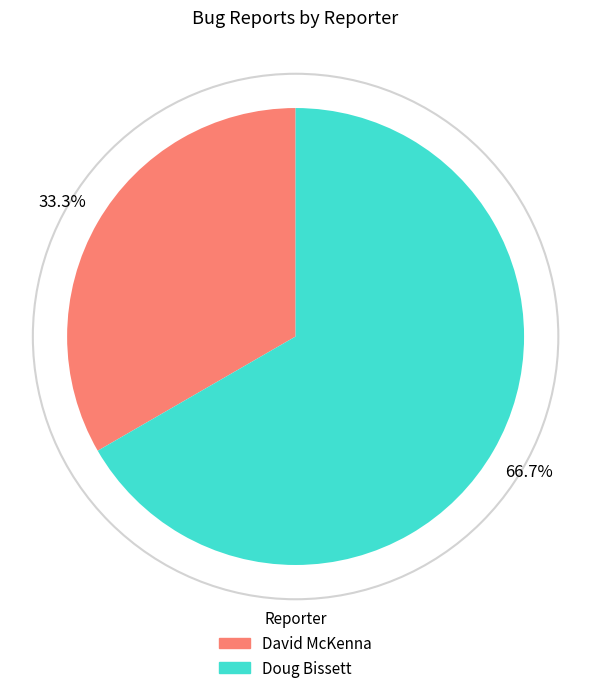

Does any single category account for the majority?

Yes